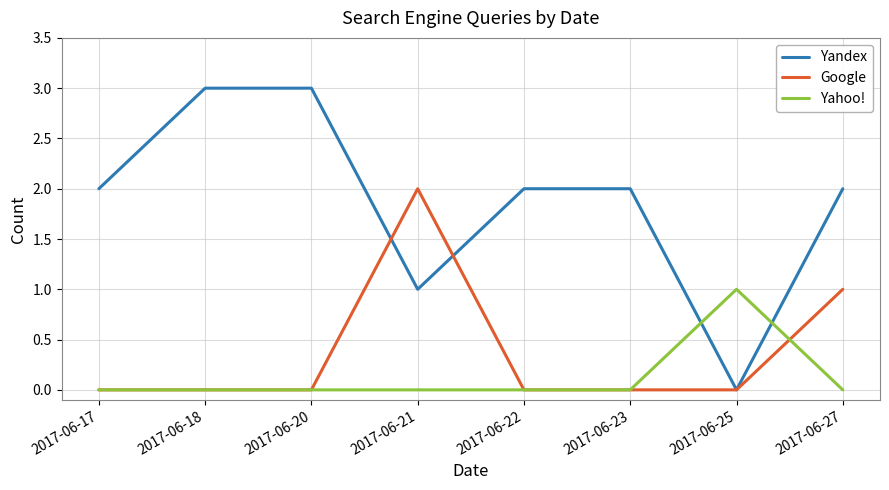

At which label is Yandex closest to 1?

2017-06-21